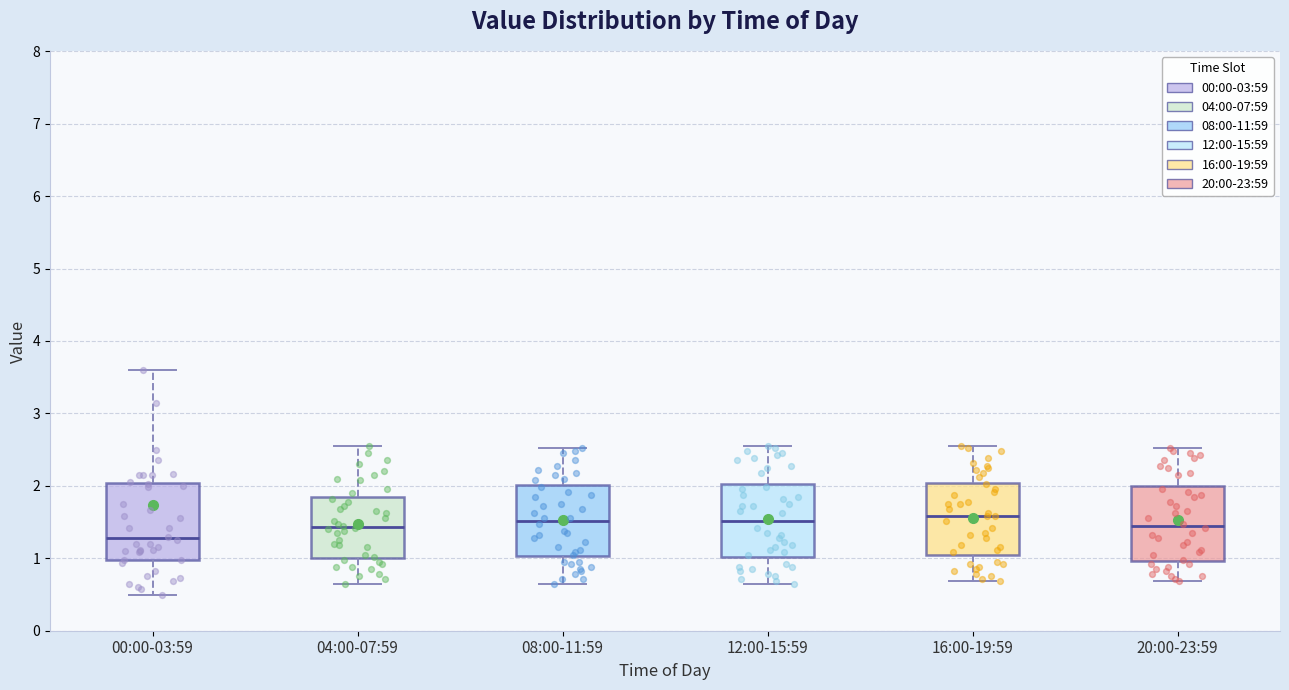

Reading left to right, read every box against the y-axis: the position of its median line, the range the box covers, and the ends of its whiskers. The values are not printed on the chart, so give them approximately, as read against the axis.

00:00-03:59: median 1.3, box 1.0 to 2.0, whiskers 0.5 to 3.6
04:00-07:59: median 1.4, box 1.0 to 1.8, whiskers 0.7 to 2.6
08:00-11:59: median 1.5, box 1.0 to 2.0, whiskers 0.7 to 2.5
12:00-15:59: median 1.5, box 1.0 to 2.0, whiskers 0.7 to 2.6
16:00-19:59: median 1.6, box 1.0 to 2.0, whiskers 0.7 to 2.6
20:00-23:59: median 1.5, box 1.0 to 2.0, whiskers 0.7 to 2.5